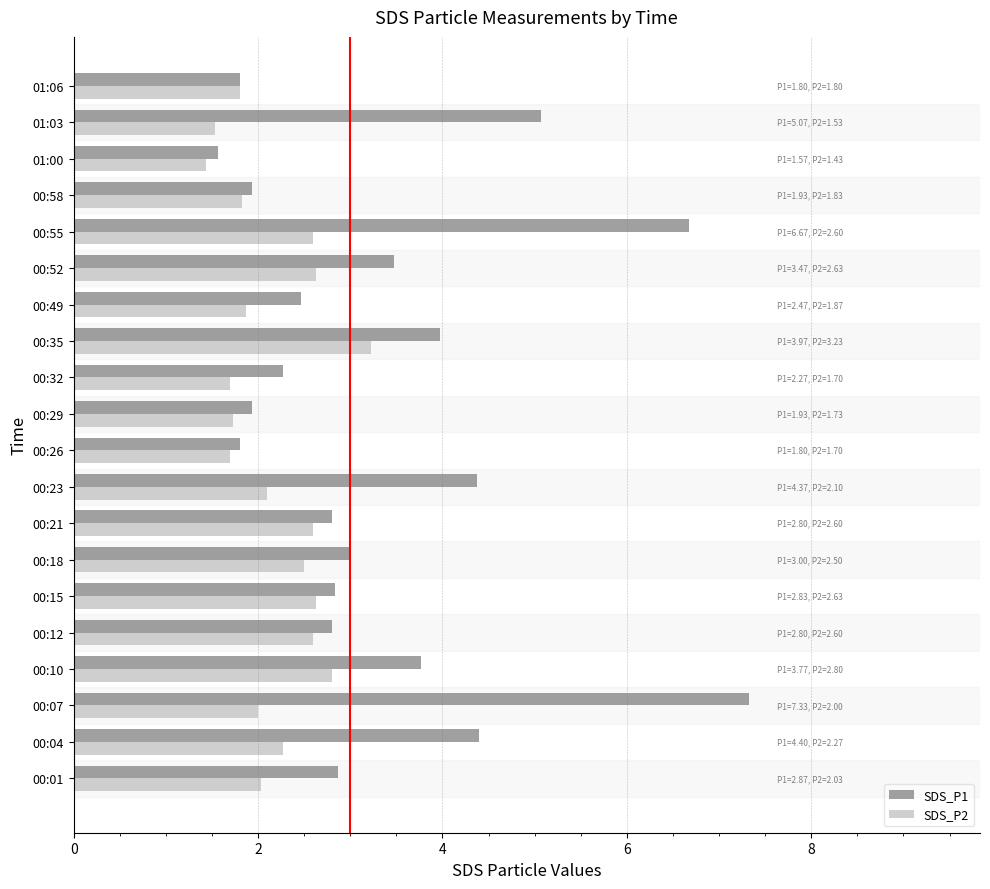

Is it true that SDS_P2 equals 2.3 at 00:04?

True